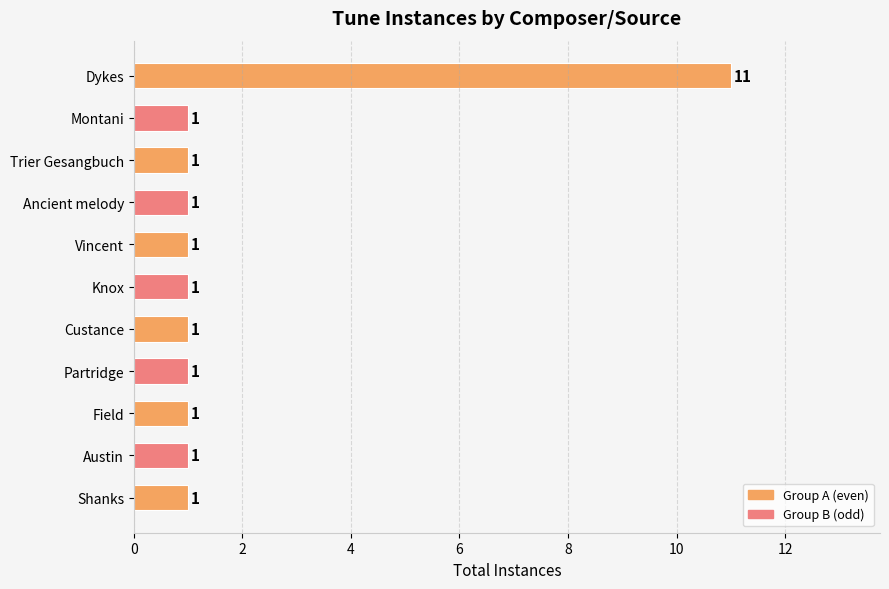

What is the difference between the maximum and second lowest values?

10